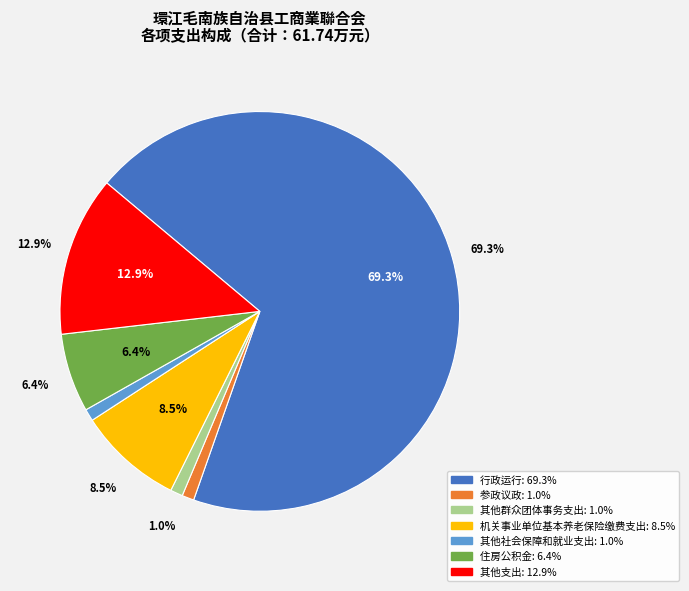

Is there a majority slice in this chart?

Yes